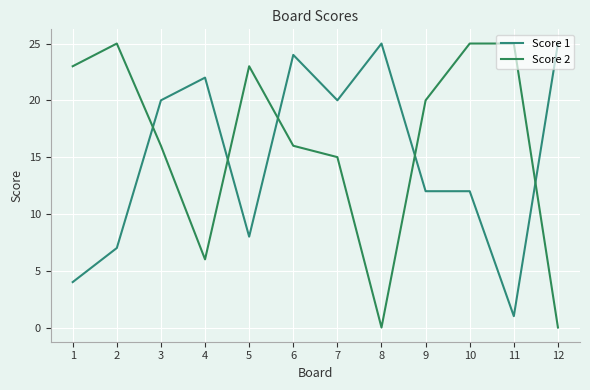

Is it true that Score 2 equals -10 at 12?

False